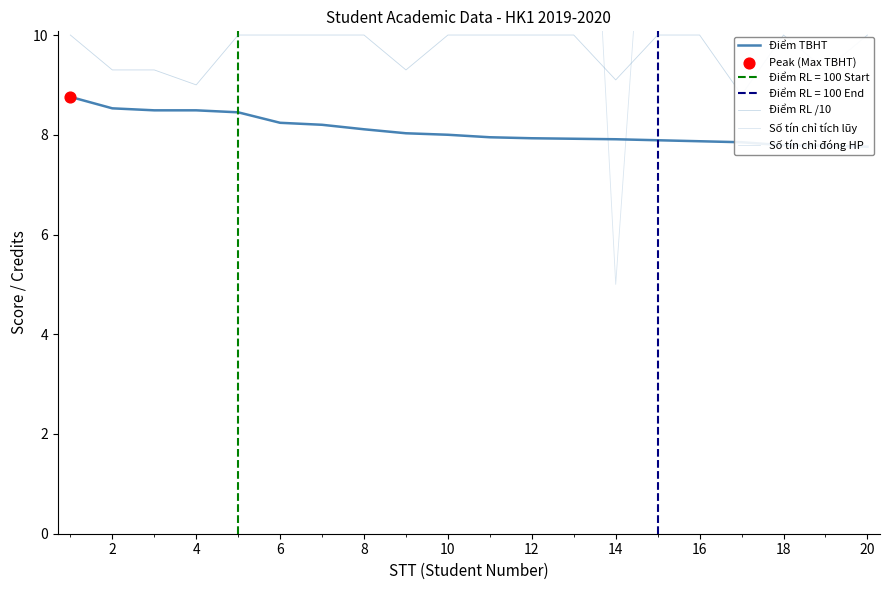

Is the value of Số tín chỉ đóng HP at 20 greater than the value of Điểm RL /10 at 4?

Yes